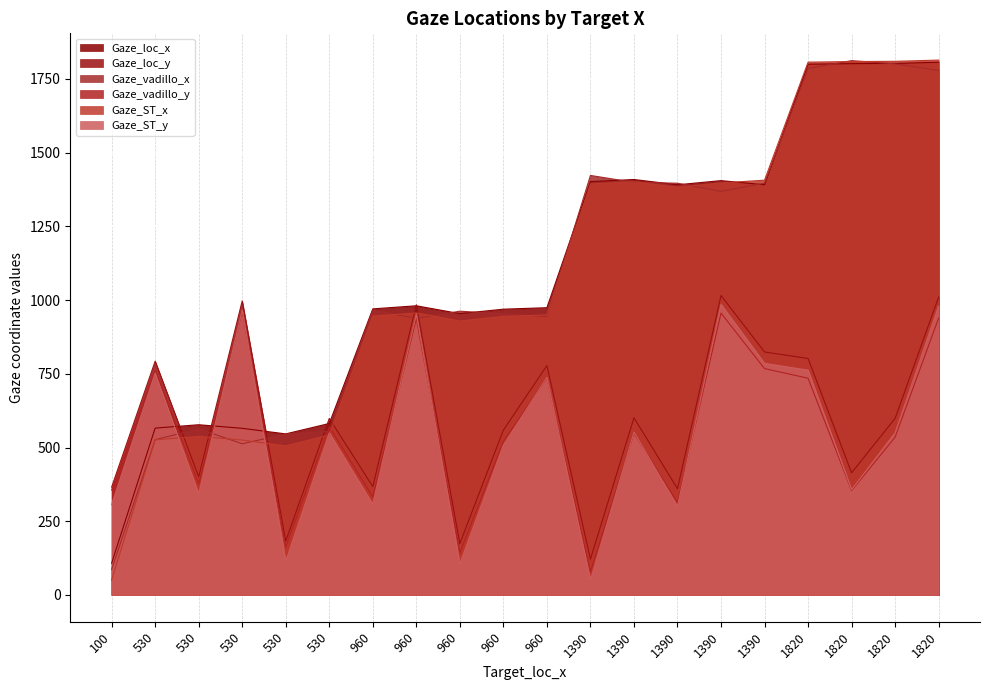

At how many categories does at least one series exceed 856?

15